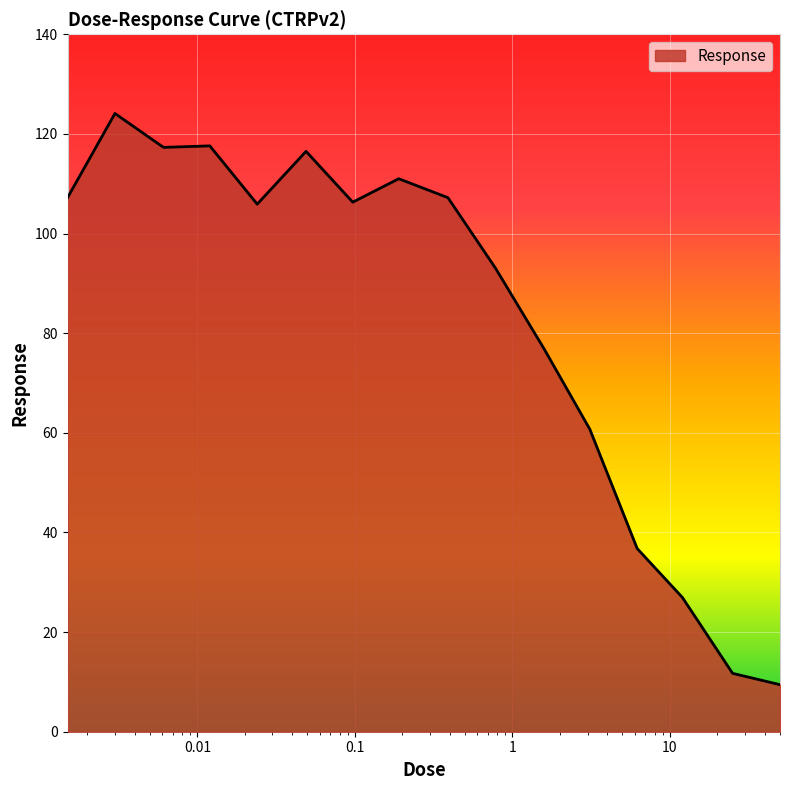

Does the chart display data point markers on the line(s)?

No